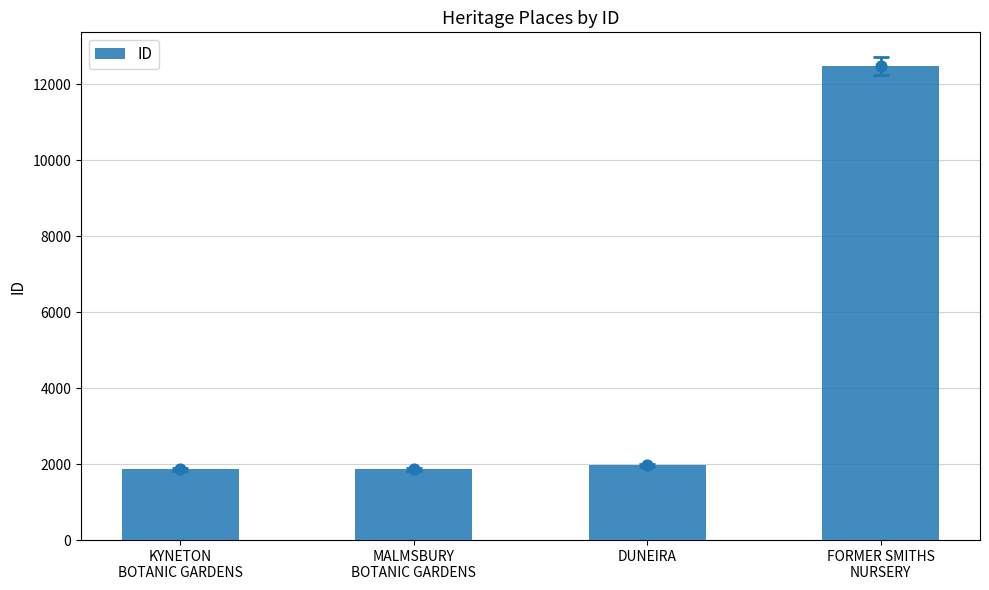

What is the ratio of the value at DUNEIRA to the value at KYNETON
BOTANIC GARDENS?

1.1